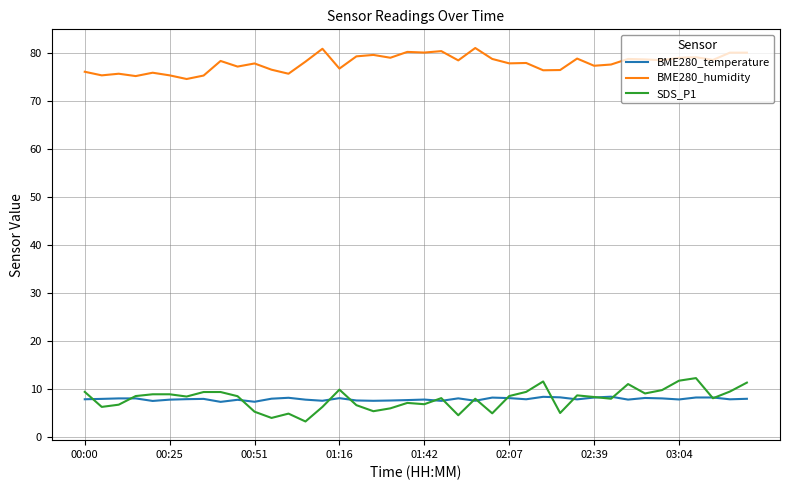

In BME280_humidity, how many points are lower than both neighbors (excluding endpoints)?

14